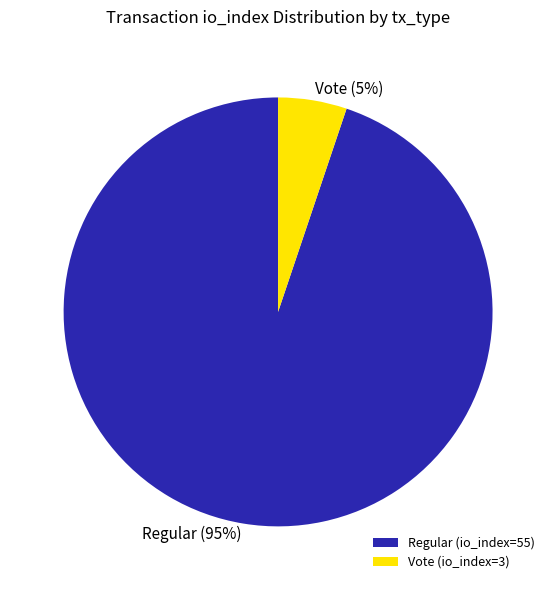

What is the majority slice?

Regular (io_index=55)